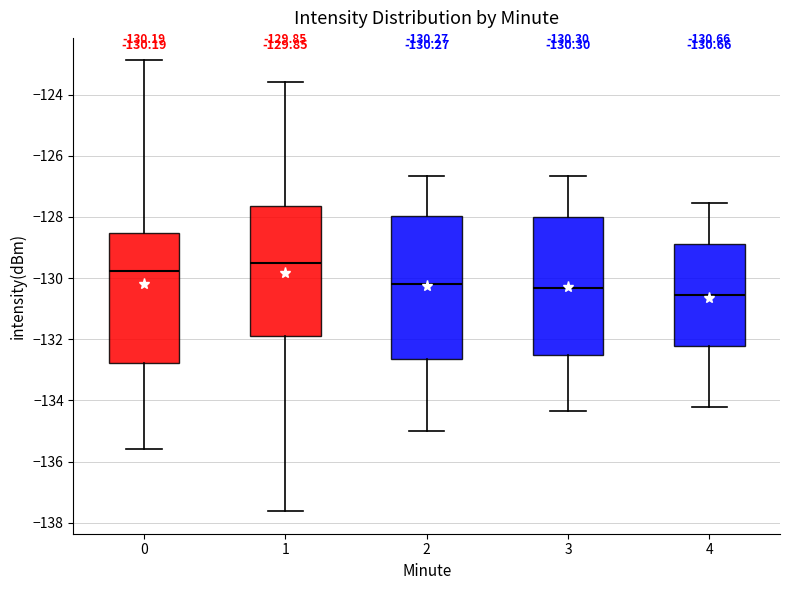

Which box's median line is the highest?

1